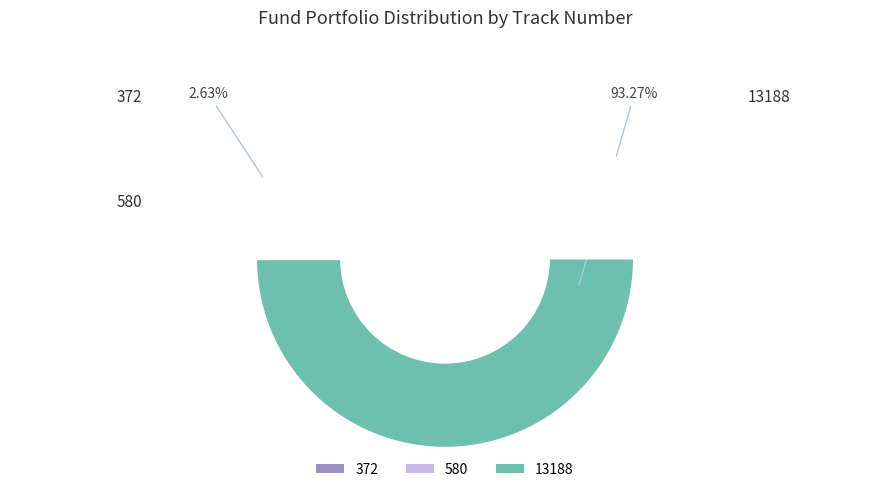

How many segments does this pie chart have?

3